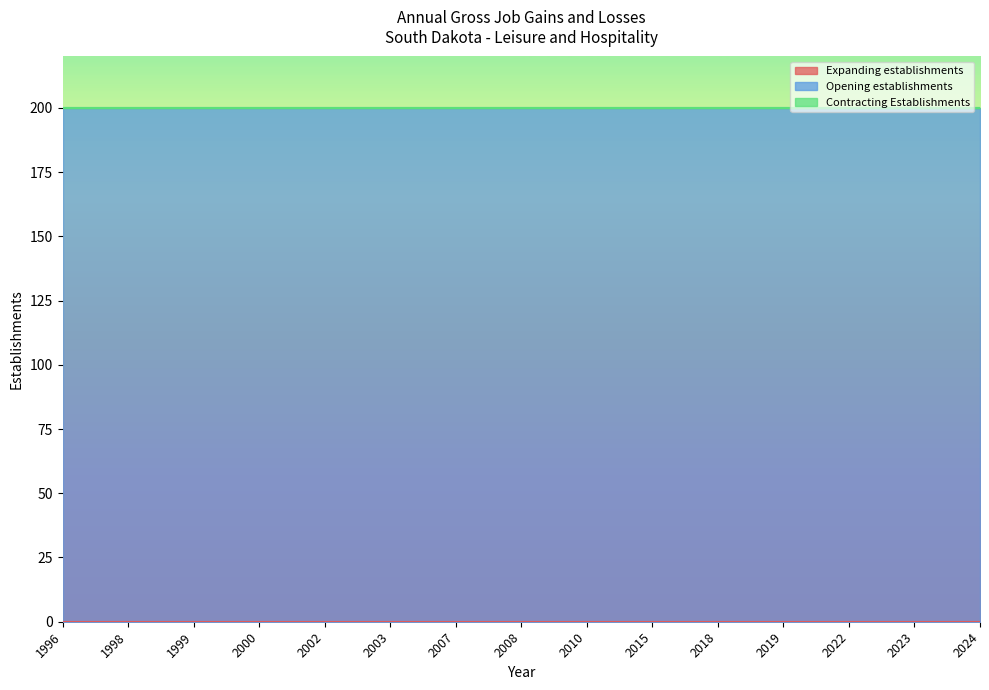

At how many categories does at least one series exceed 70?

15